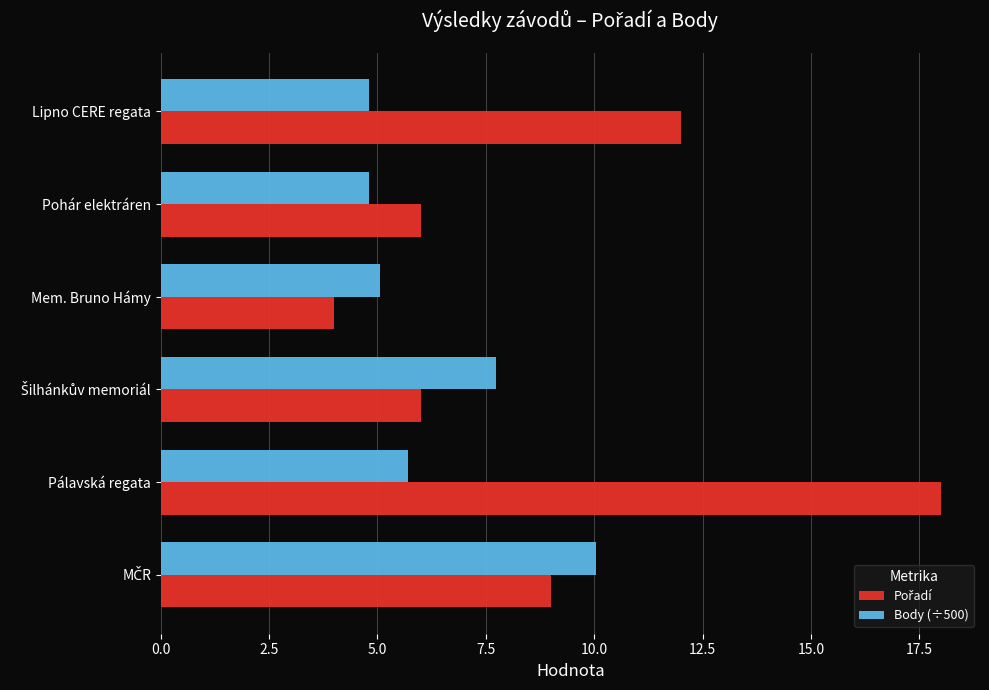

At which category is the sum across all series the highest?

Pálavská regata